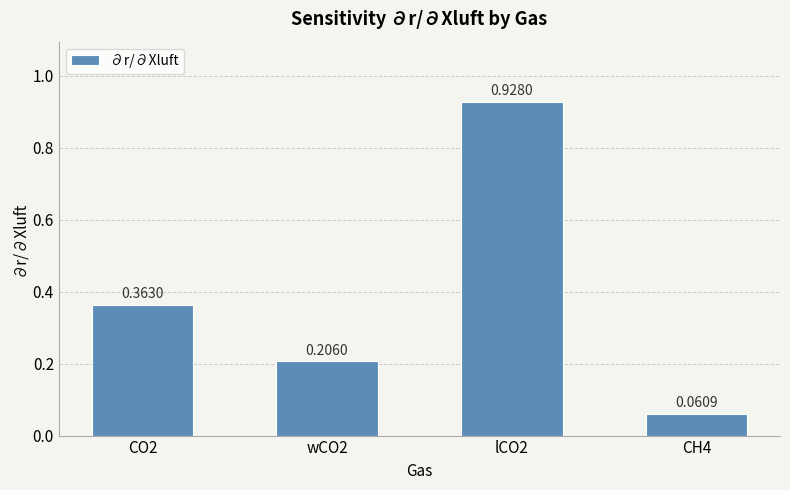

What is the label of the 2nd bar from the right?

lCO2